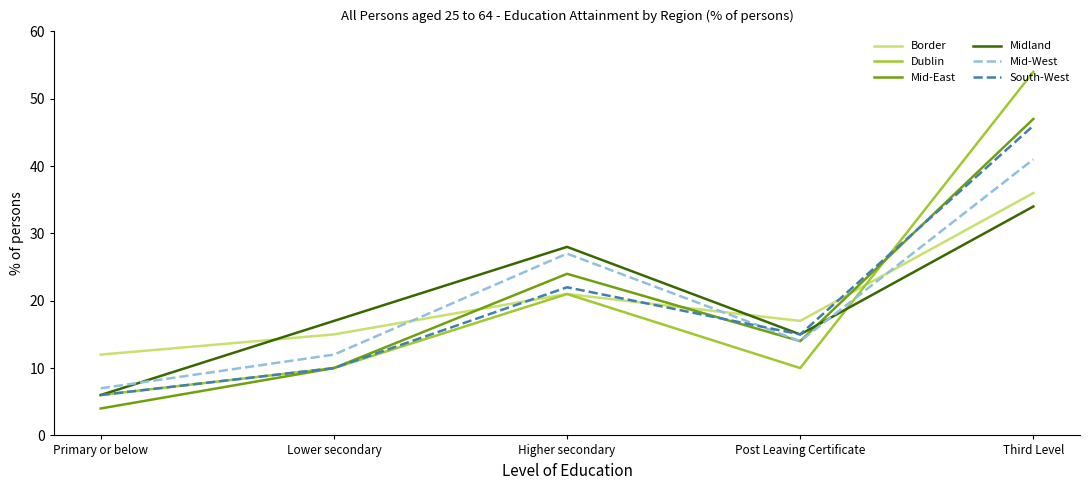

How many interior local peaks does the Midland series have?

1